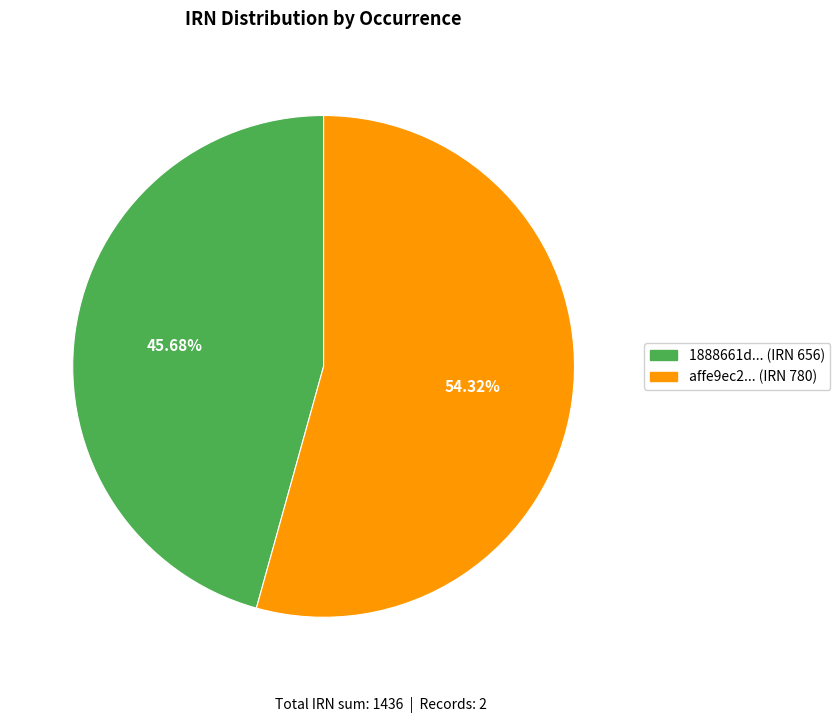

Which has a higher value, 1888661d... (IRN 656) or affe9ec2... (IRN 780)?

affe9ec2... (IRN 780)